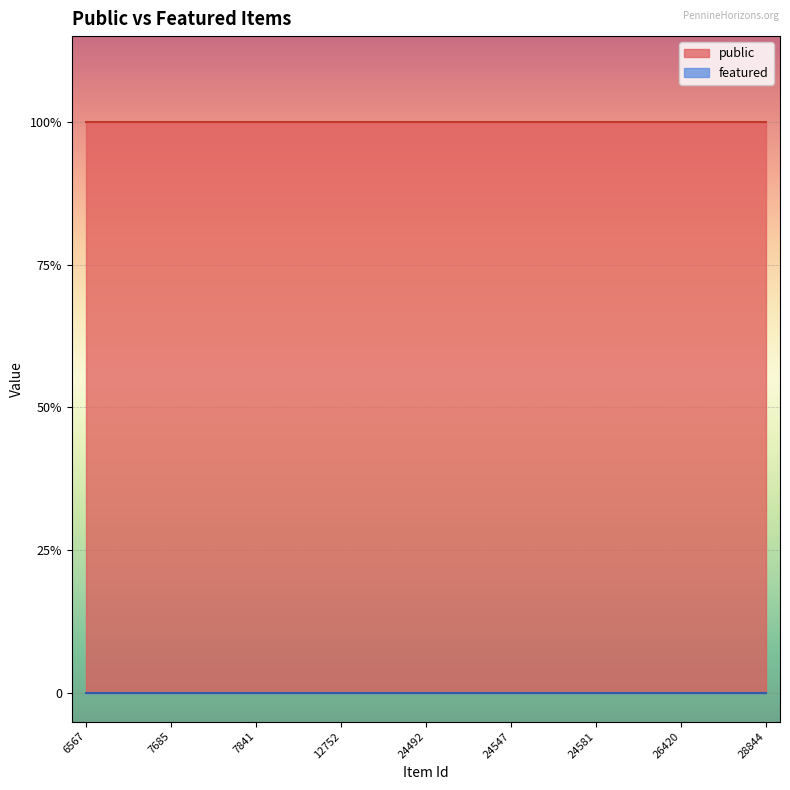

True or false: featured and public intersect in this chart.

False